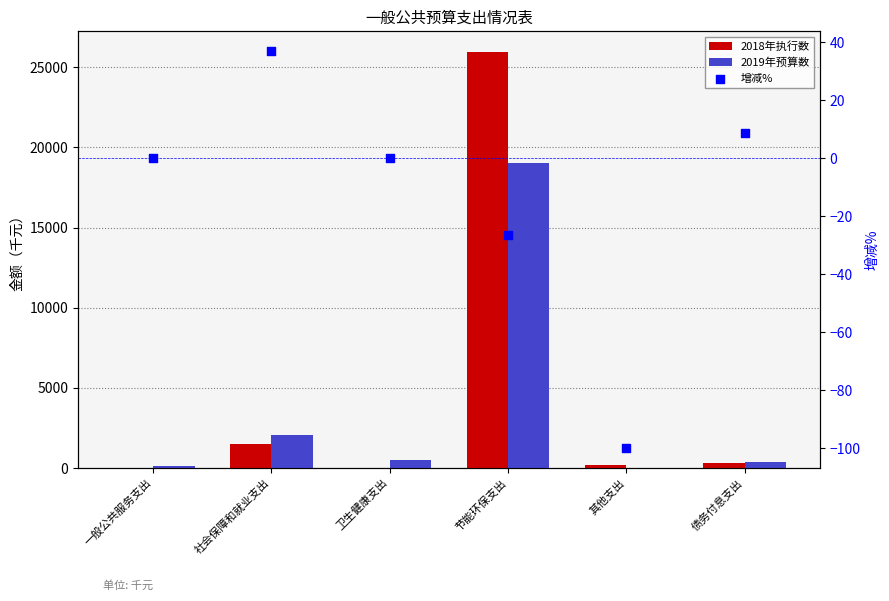

Which series contains the lowest Y value?

增减%